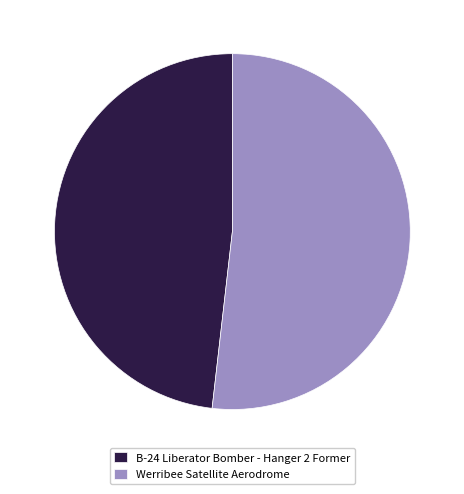

Is there a majority slice in this chart?

Yes